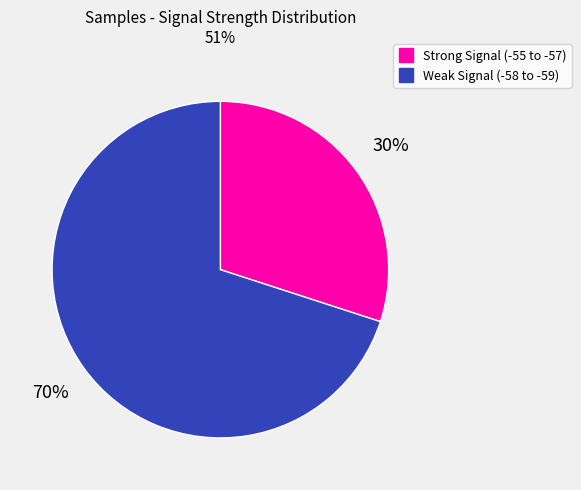

How many segments does this pie chart have?

2